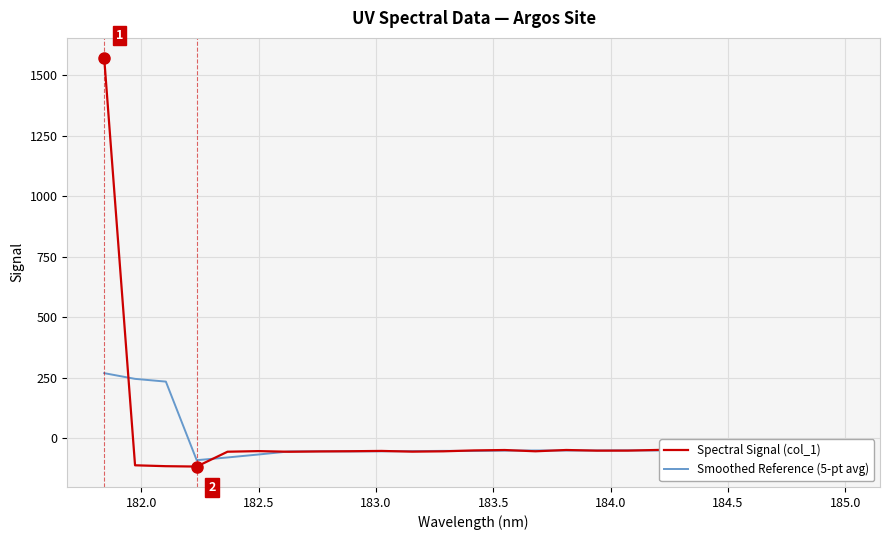

Which series has the widest spread of values?

Spectral Signal (col_1)